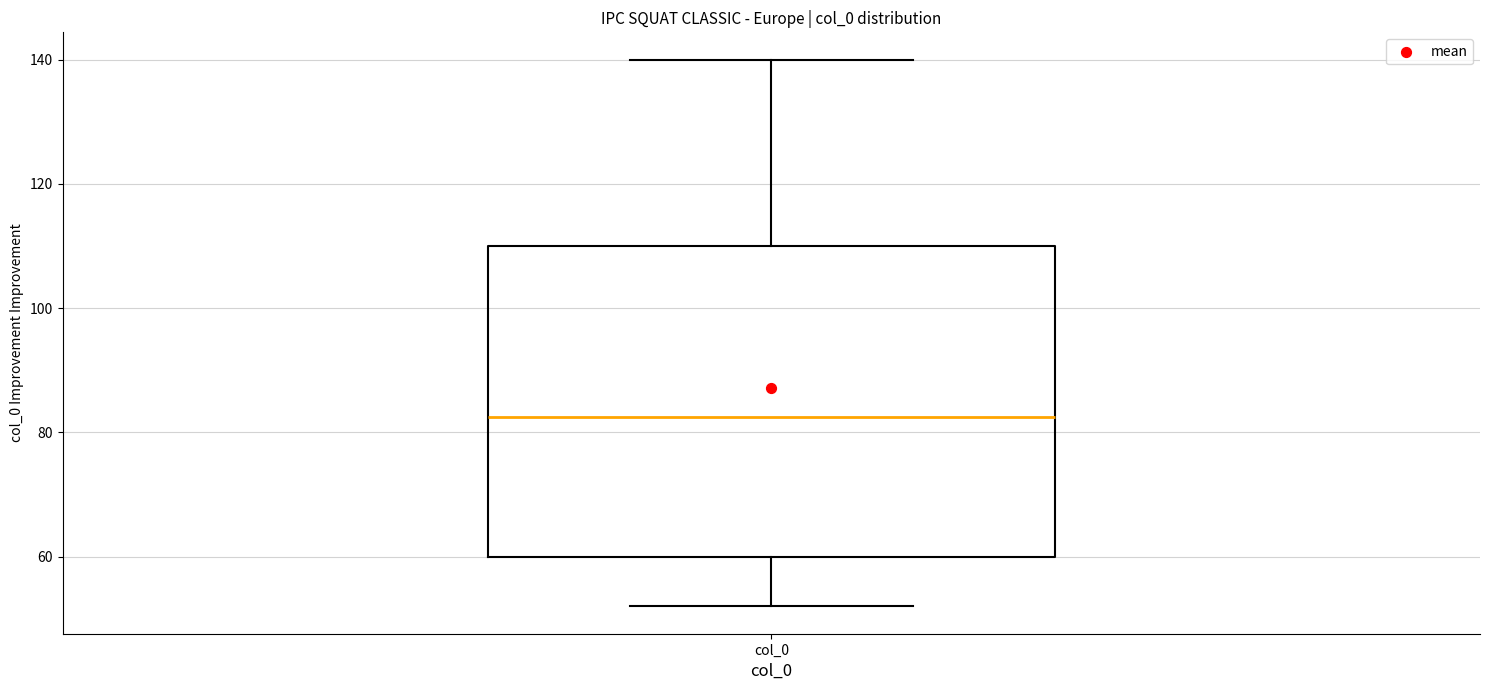

Where does the lower whisker of the box for col_0 end on the y-axis? The values are not printed on the chart, so give them approximately, as read against the axis.

52